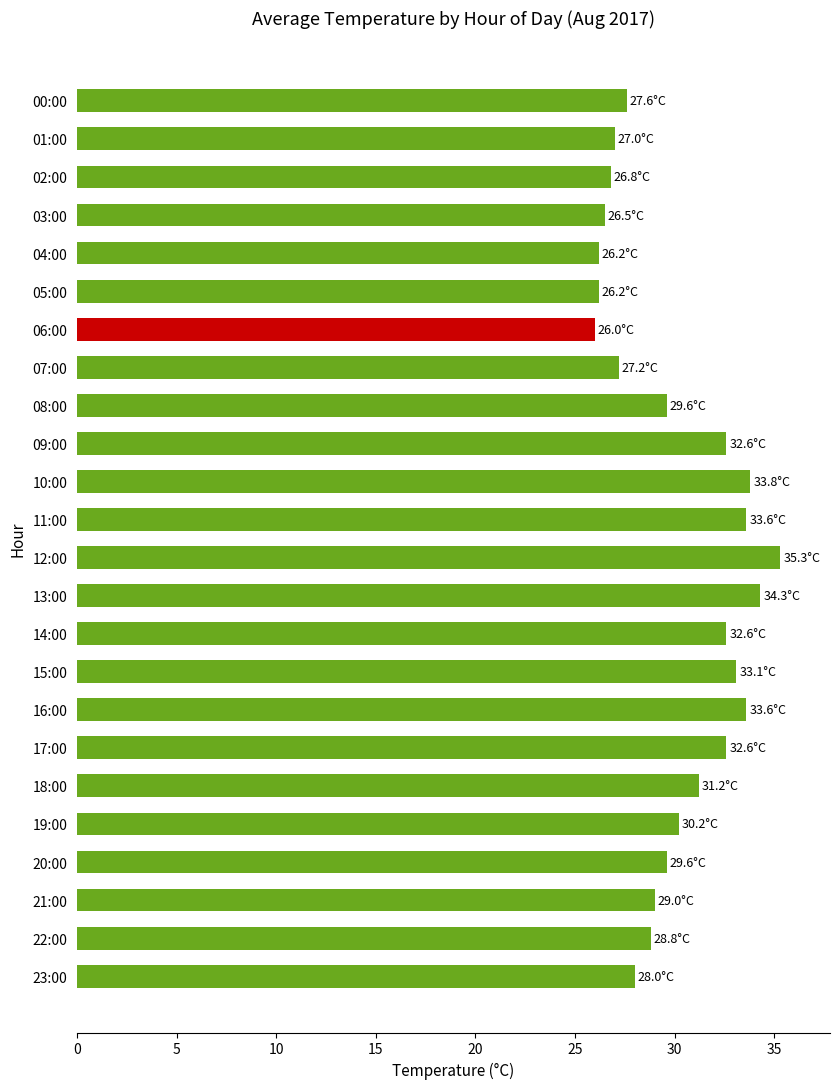

Reading top to bottom, what are all the values shown in this chart?

00:00=27.6	01:00=27.0	02:00=26.8	03:00=26.5	04:00=26.2	05:00=26.2	06:00=26.0	07:00=27.2	08:00=29.6	09:00=32.6	10:00=33.8	11:00=33.6	12:00=35.3	13:00=34.3	14:00=32.6	15:00=33.1	16:00=33.6	17:00=32.6	18:00=31.2	19:00=30.2	20:00=29.6	21:00=29.0	22:00=28.8	23:00=28.0